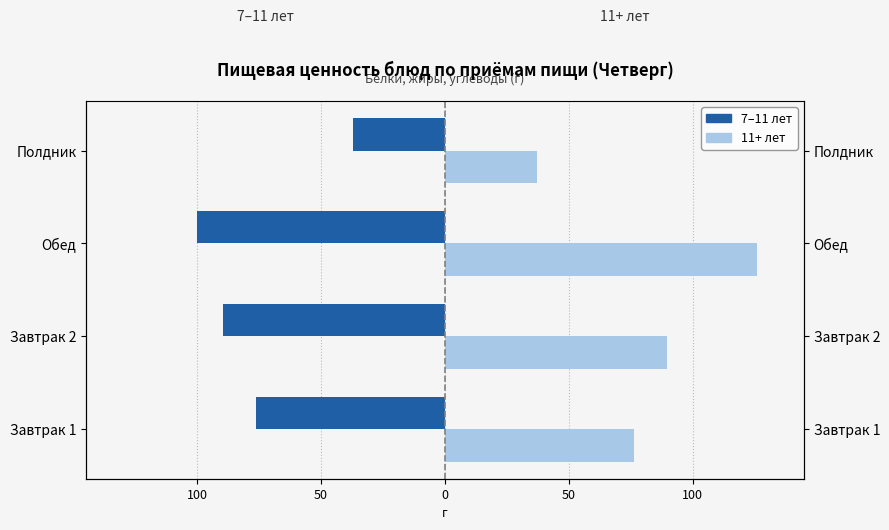

Is it true that 7–11 лет equals -8.0 at Полдник?

False